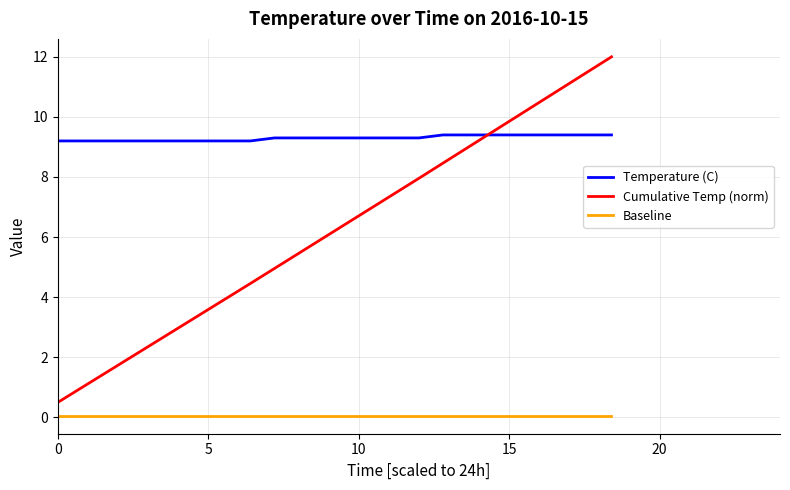

Which series has the widest spread of values?

Cumulative Temp (norm)